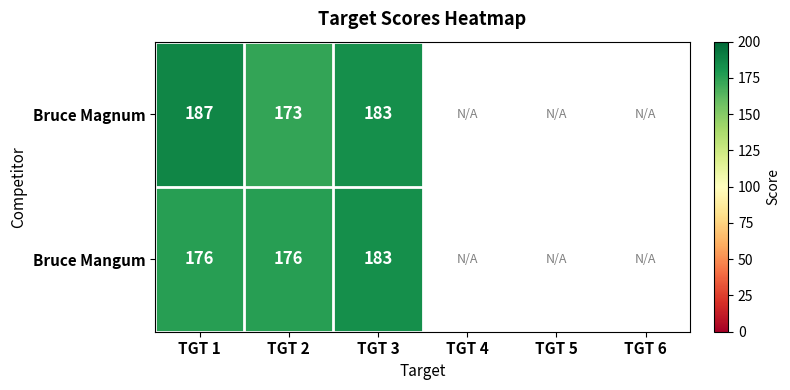

At TGT 1, list the series in order from smallest to largest.

Bruce Mangum, Bruce Magnum